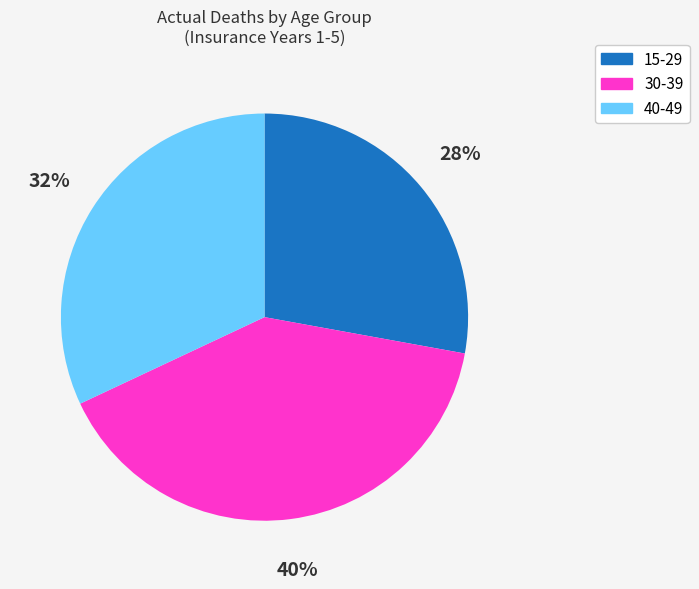

What is the ratio of the value at 40-49 to the value at 30-39?

0.8